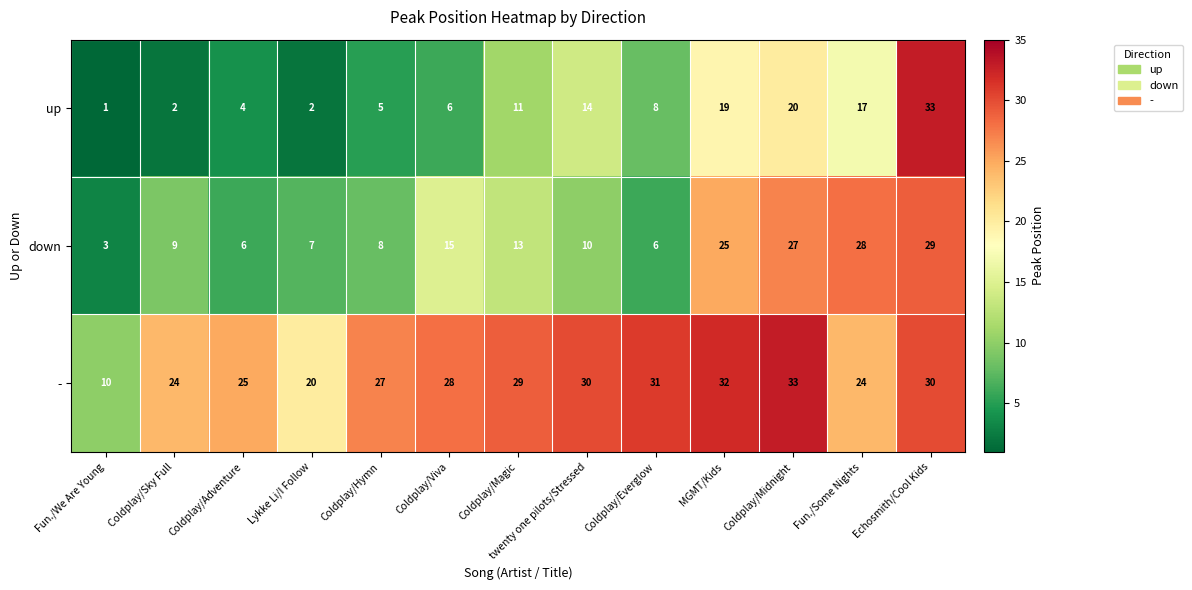

What is the smallest value displayed?

1